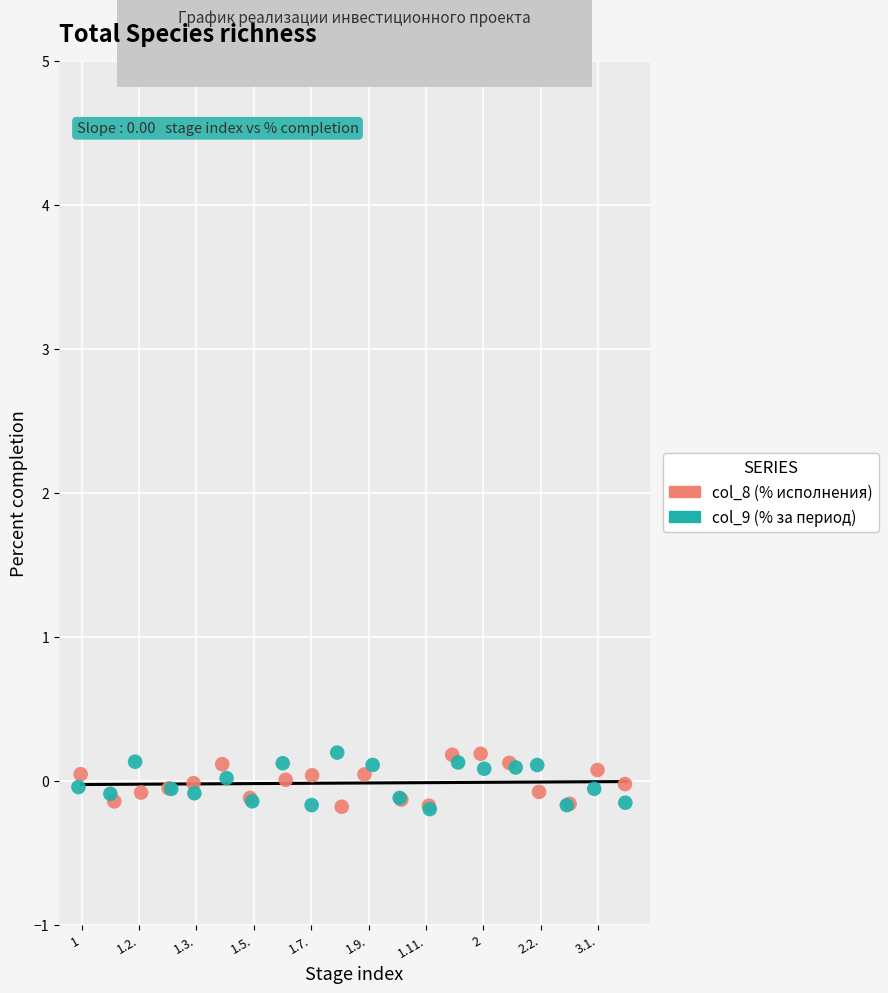

What are all the series names shown in the legend?

col_8 (% исполнения), col_9 (% за период)